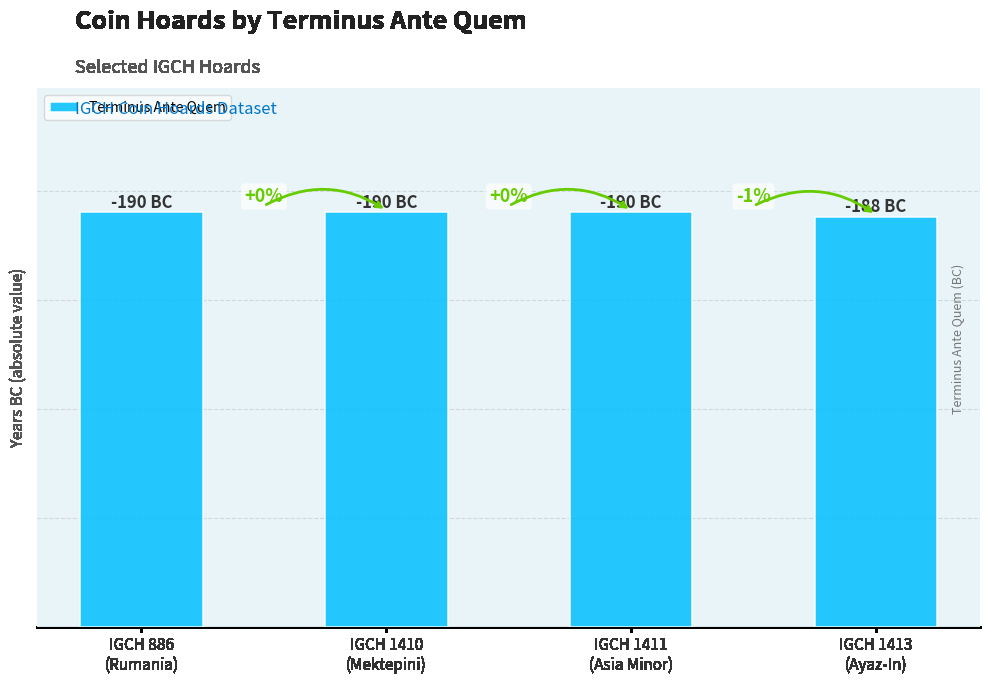

Reading left to right, what are all the values shown in this chart?

190	190	190	188